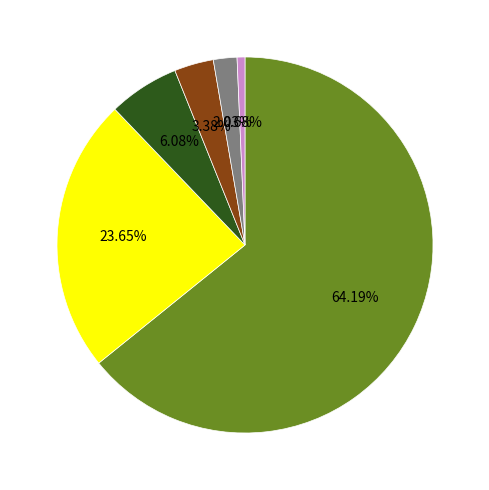

Count the number of slices in the pie.

6